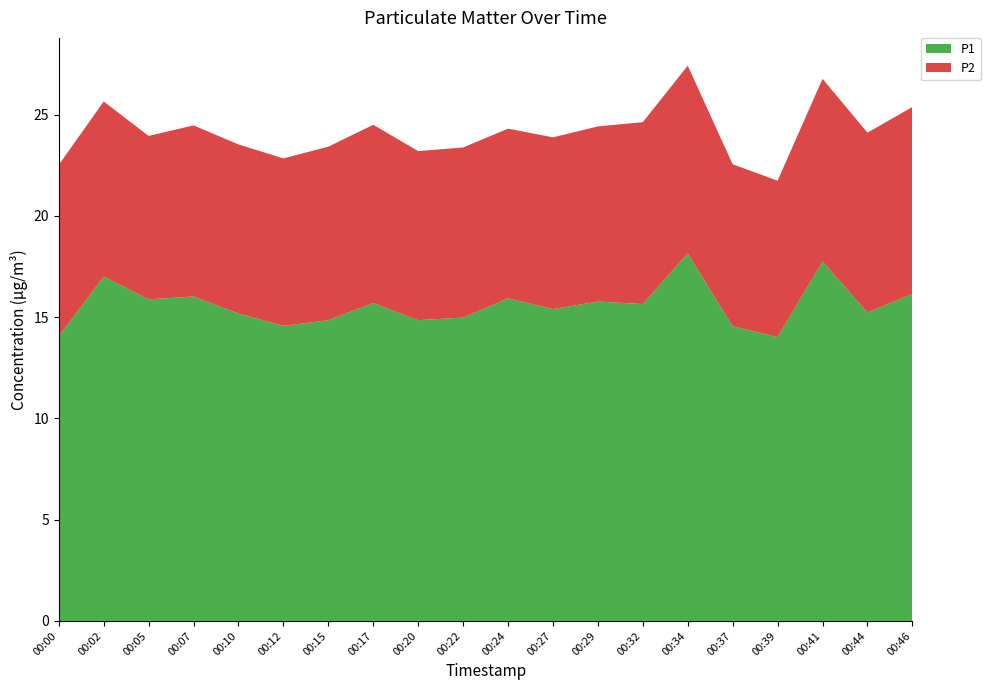

Reading left to right, extract all data points from this chart.

P1: 00:00=14.1	00:02=17.0	00:05=15.9	00:07=16.0	00:10=15.2	00:12=14.6	00:15=14.8	00:17=15.7	00:20=14.8	00:22=15.0	00:24=15.9	00:27=15.4	00:29=15.8	00:32=15.7	00:34=18.1	00:37=14.6	00:39=14.0	00:41=17.8	00:44=15.2	00:46=16.1
P2: 00:00=8.4	00:02=8.7	00:05=8.1	00:07=8.4	00:10=8.3	00:12=8.3	00:15=8.6	00:17=8.8	00:20=8.3	00:22=8.4	00:24=8.4	00:27=8.5	00:29=8.7	00:32=9.0	00:34=9.3	00:37=8.0	00:39=7.7	00:41=9.0	00:44=8.9	00:46=9.2